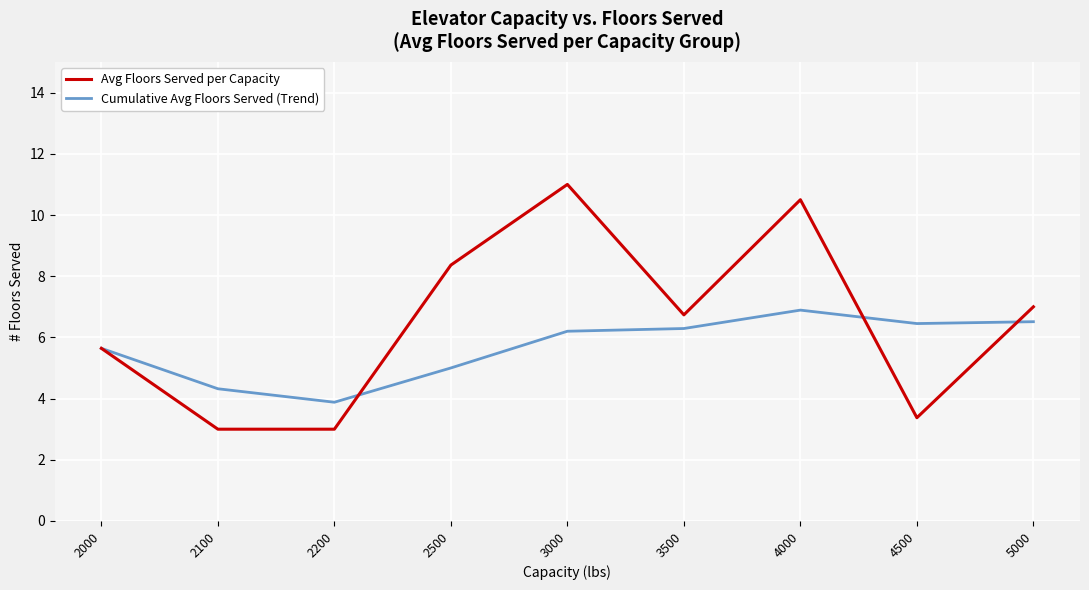

What is the difference between the Avg Floors Served per Capacity values at 2200 and 3500?

3.7